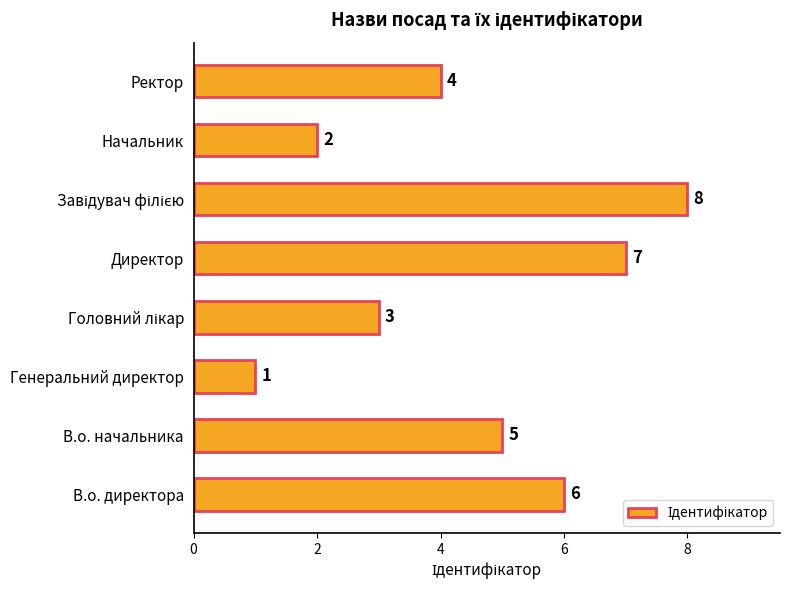

Reading top to bottom, list all the values displayed in this chart.

4	2	8	7	3	1	5	6